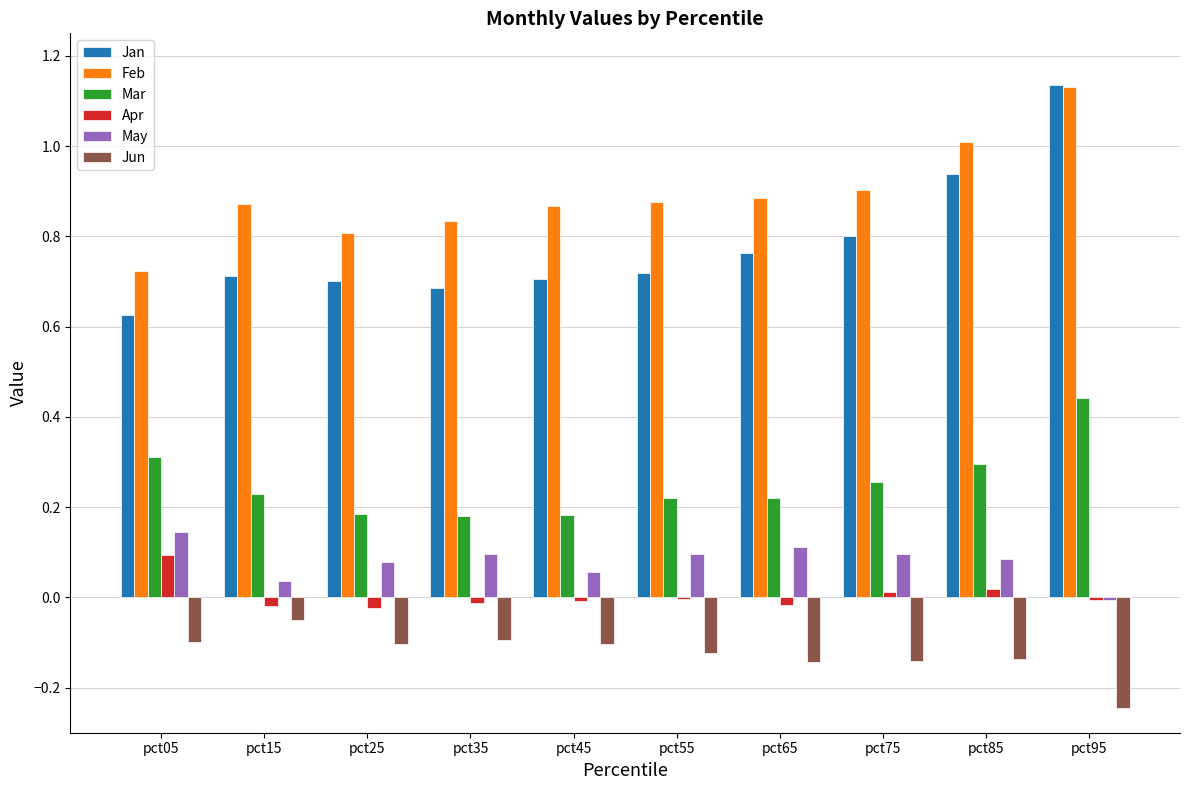

Which category has the highest value in the Jun series?

pct15